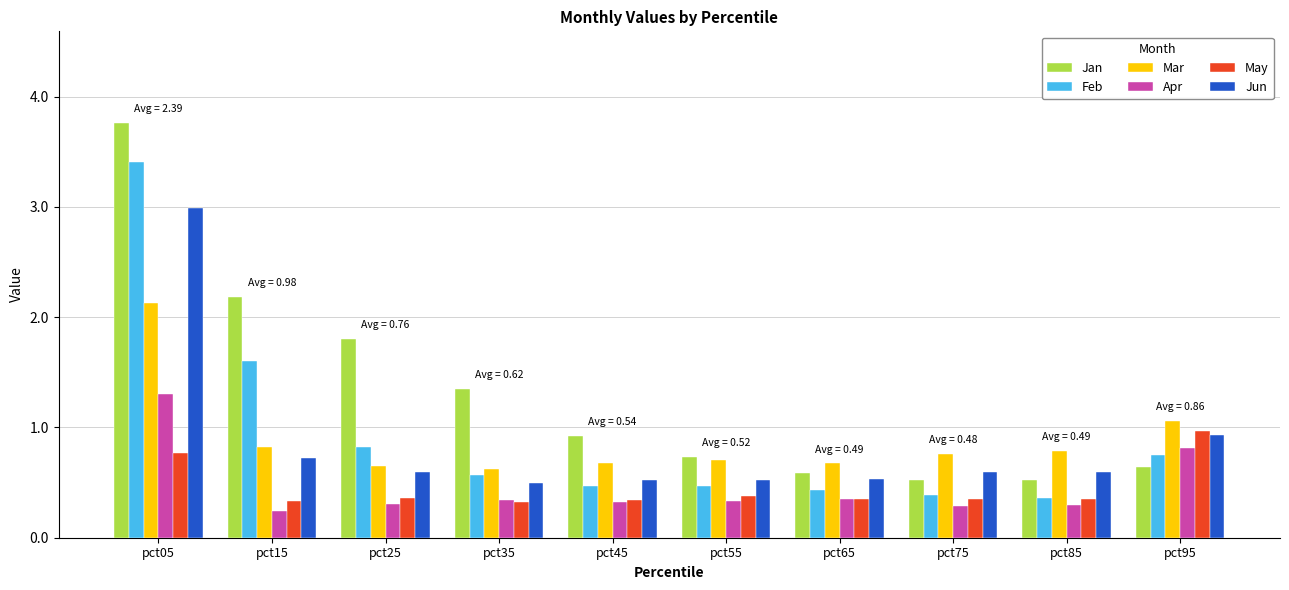

Which category has the highest value in the May series?

pct95